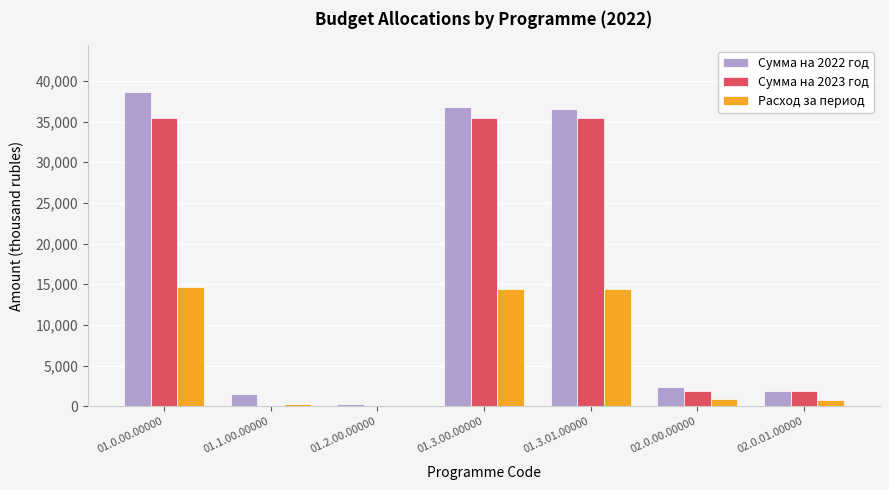

What is the sum of all Расход за период values?

45246.8